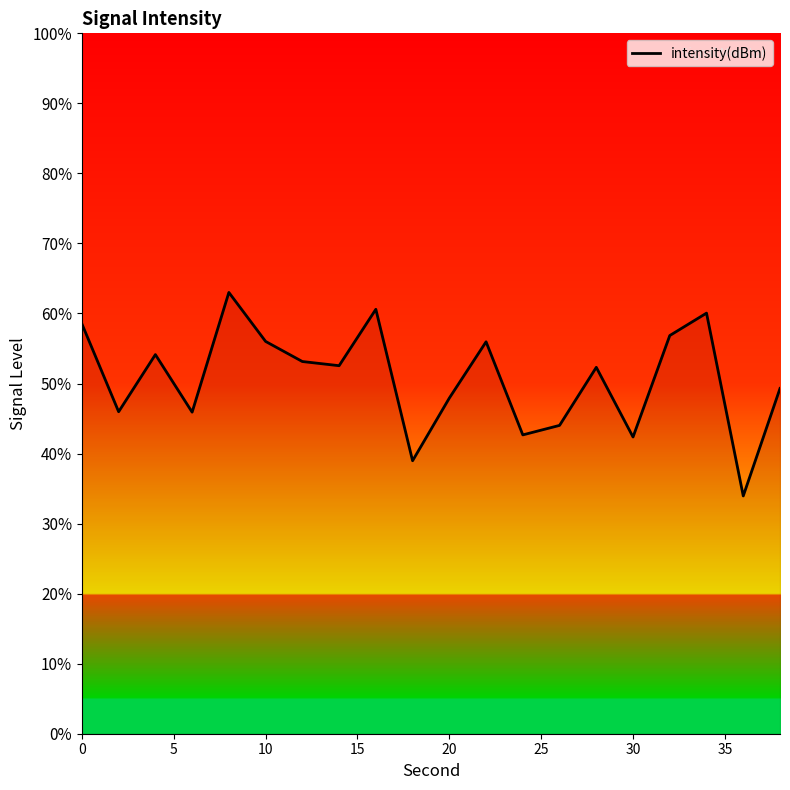

What is the smallest value displayed?

33.9